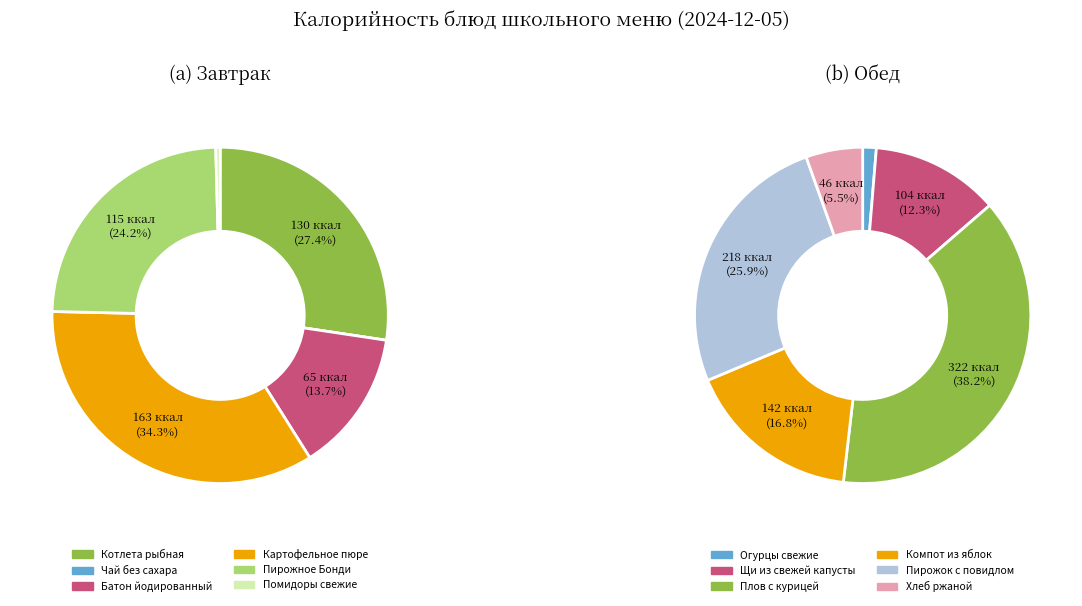

The Огурцы свежие slice represents 1% of the pie. True or false?

True